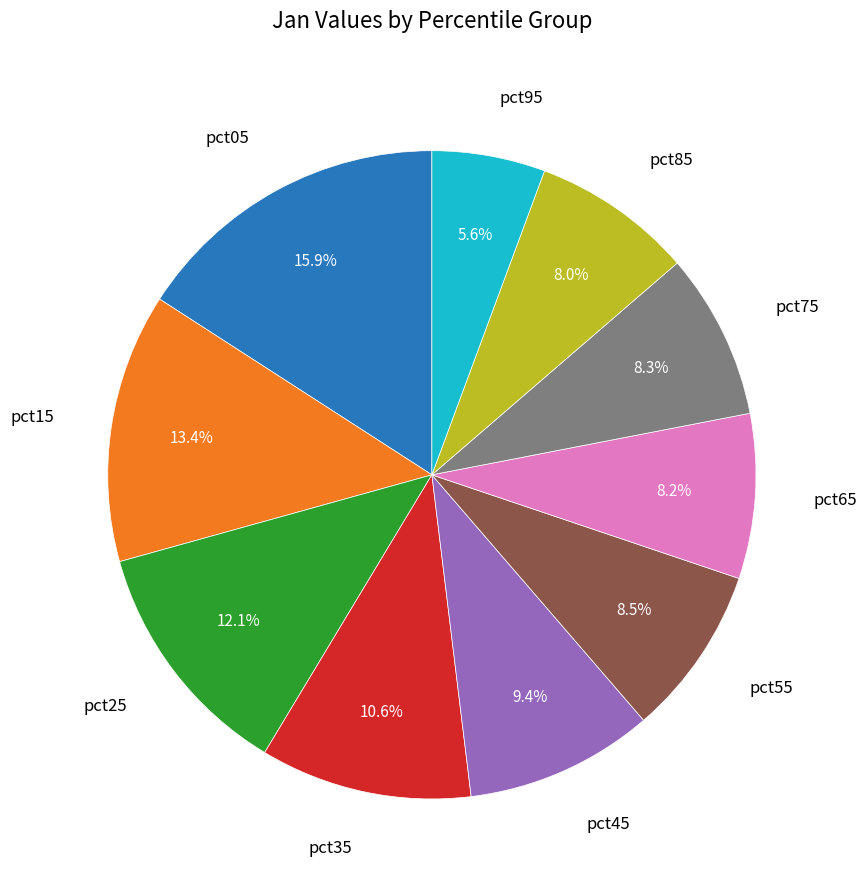

Is there a majority slice in this chart?

No